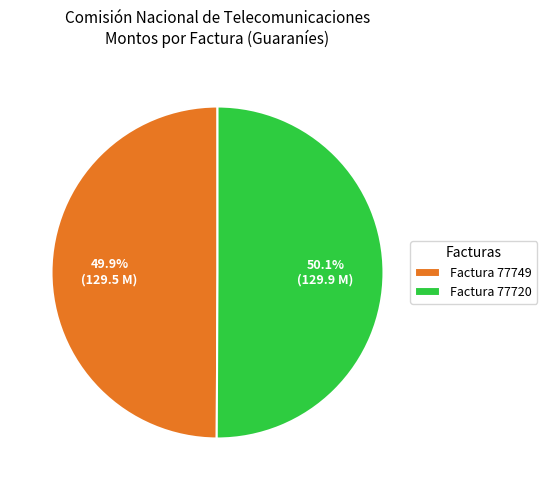

What percentage is the Factura 77720 slice, to the nearest percent?

50%